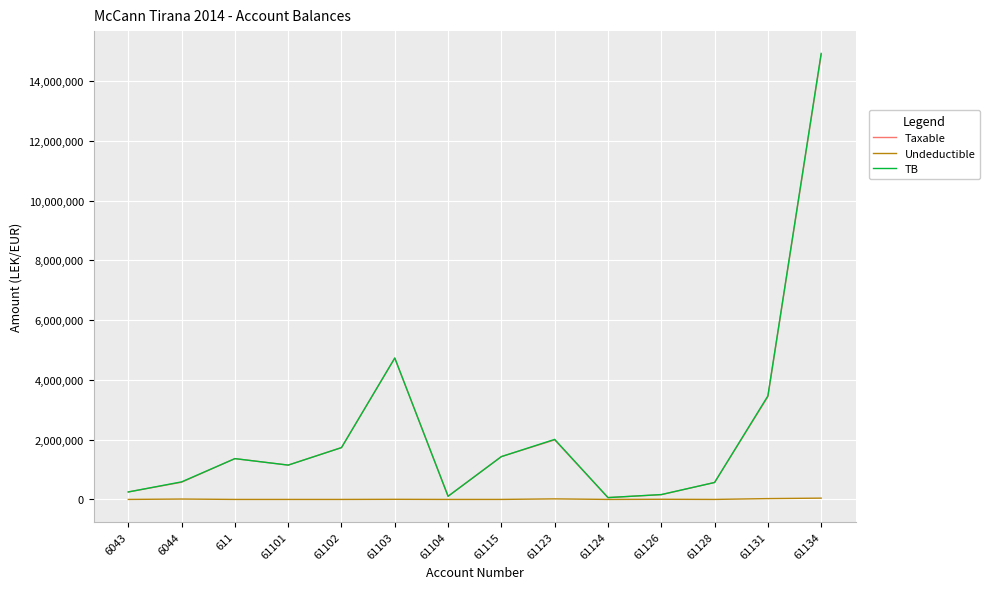

At which category is the sum across all series the highest?

61134